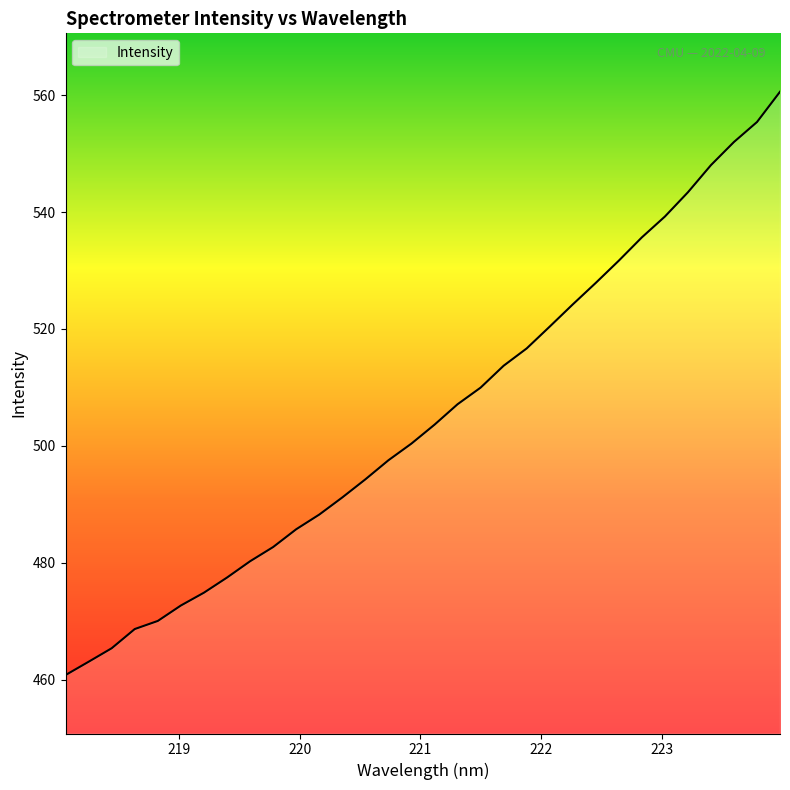

Reading left to right, extract all data points from this chart.

460.8	463.1	465.4	468.6	470.0	472.7	474.9	477.5	480.2	482.7	485.7	488.2	491.2	494.3	497.5	500.4	503.6	507.1	510.0	513.7	516.7	520.4	524.2	527.9	531.7	535.7	539.2	543.4	548.0	552.0	555.4	560.6